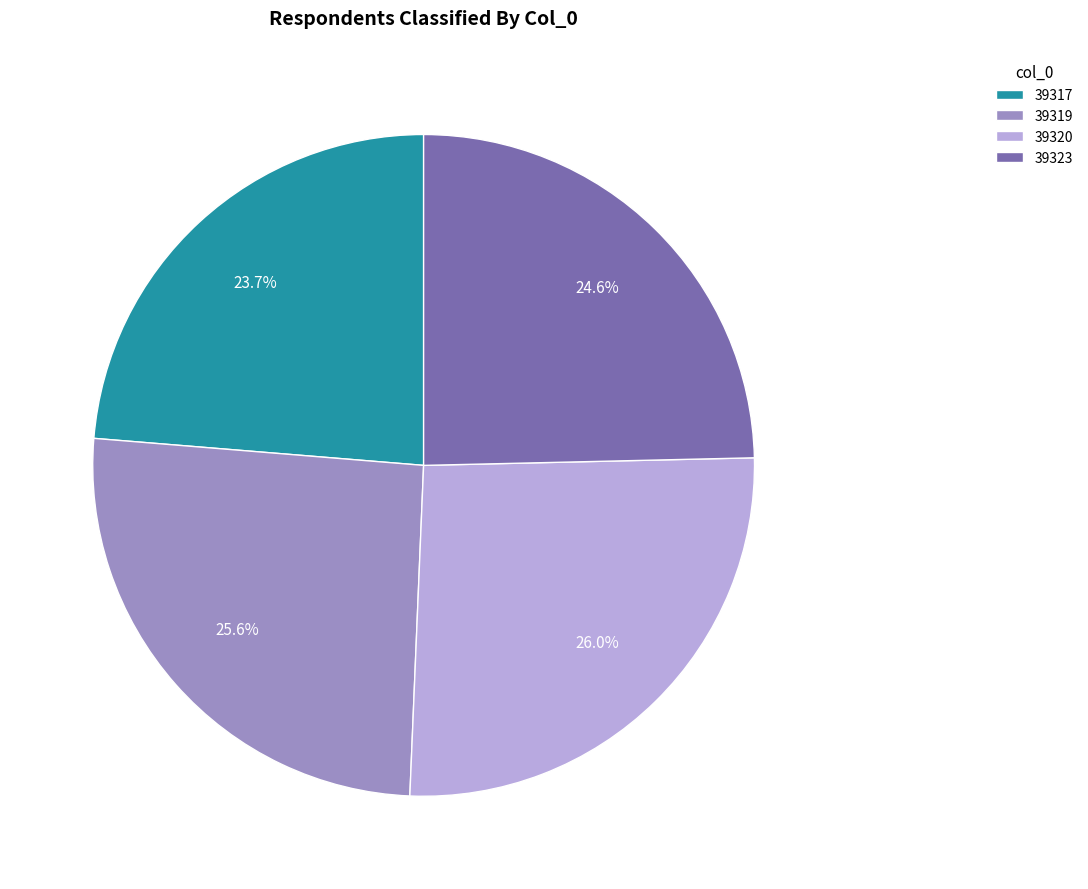

To the nearest percent, what is the average slice percentage?

25%